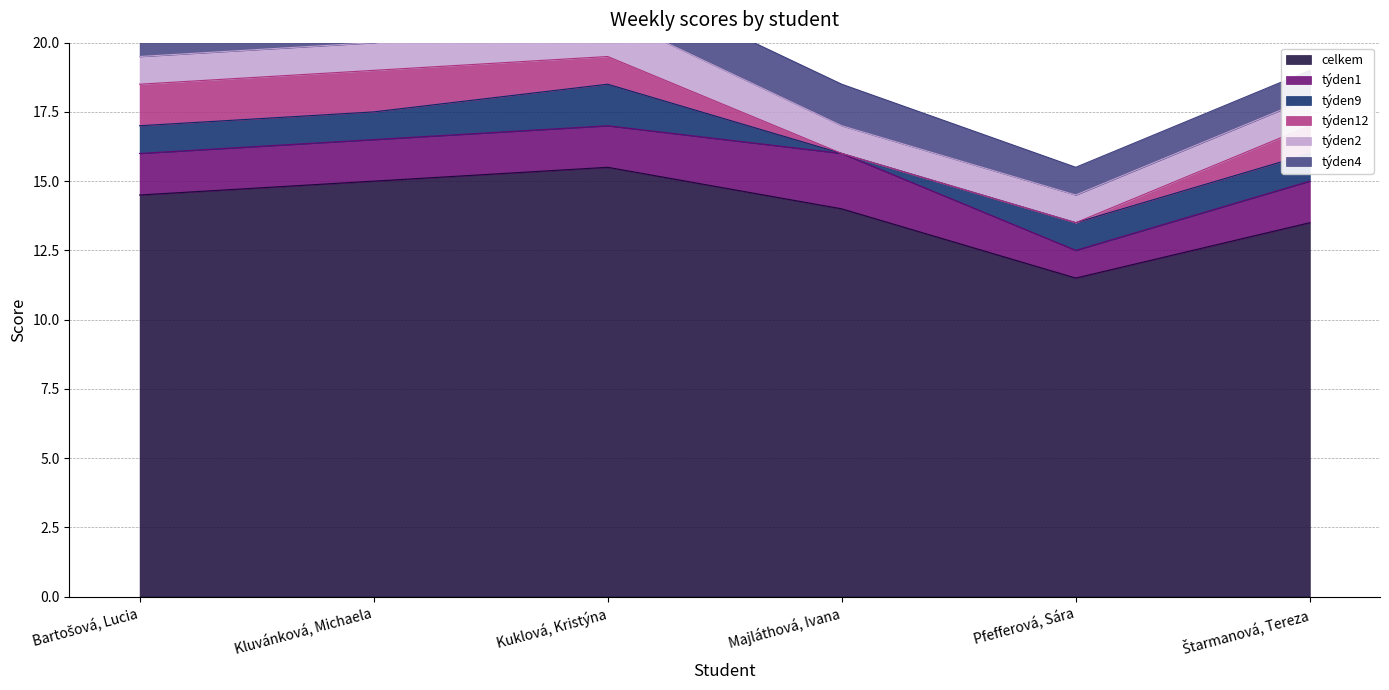

Reading right to left, transcribe all the data shown in this chart.

celkem: 13.5	11.5	14.0	15.5	15.0	14.5
týden1: 1.5	1.0	2.0	1.5	1.5	1.5
týden9: 1.0	1.0	0.0	1.5	1.0	1.0
týden12: 1.0	0.0	0.0	1.0	1.5	1.5
týden2: 1.0	1.0	1.0	1.5	1.0	1.0
týden4: 1.0	1.0	1.5	1.5	1.0	1.0